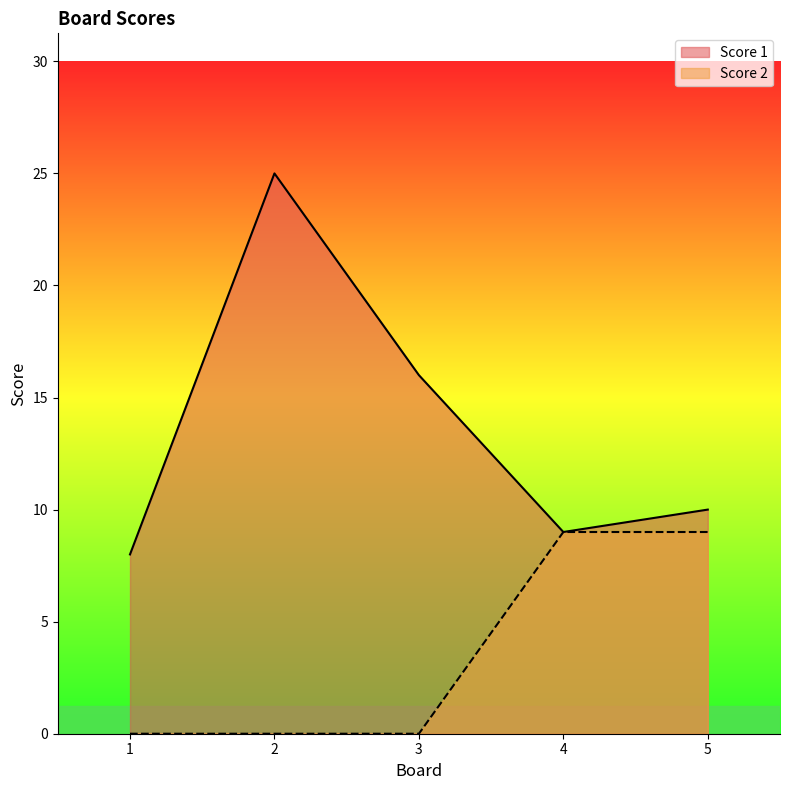

How many values in Score 2 are above zero?

2